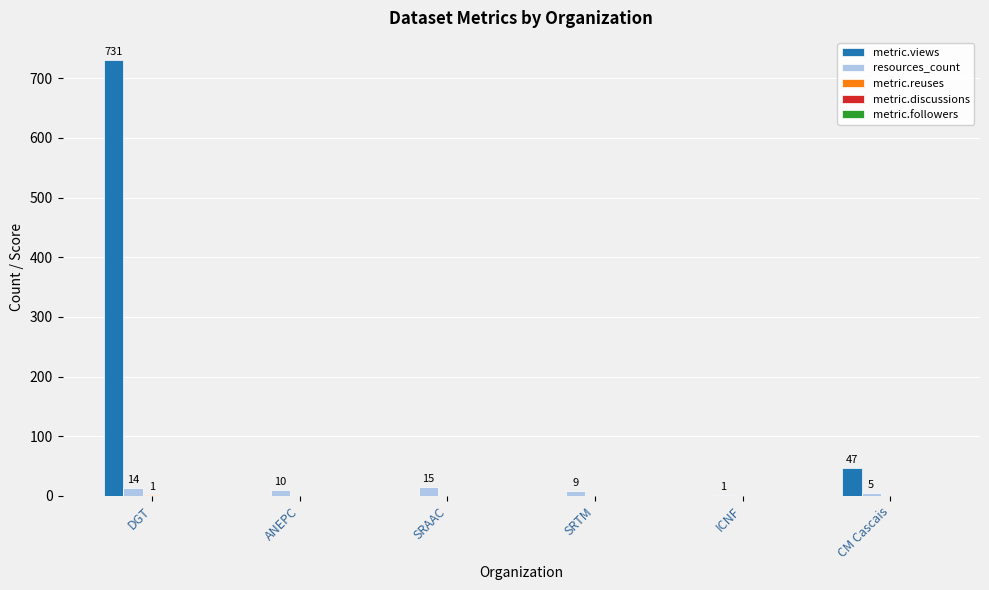

How many groups of bars are there?

6